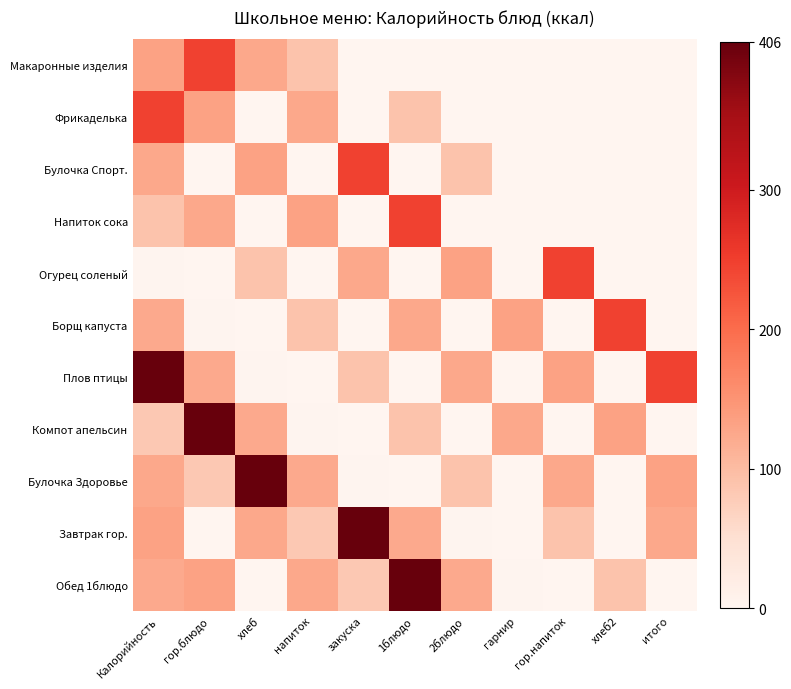

At which category is the sum across all series the highest?

Калорийность